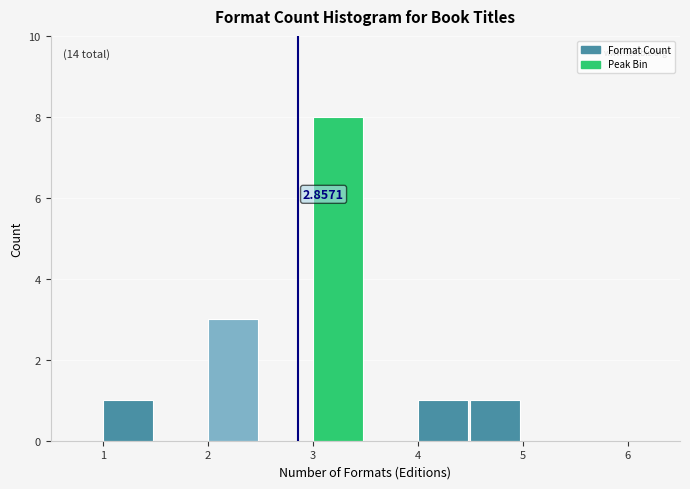

Which range on the x-axis has the tallest bar?

3.0 to 3.5